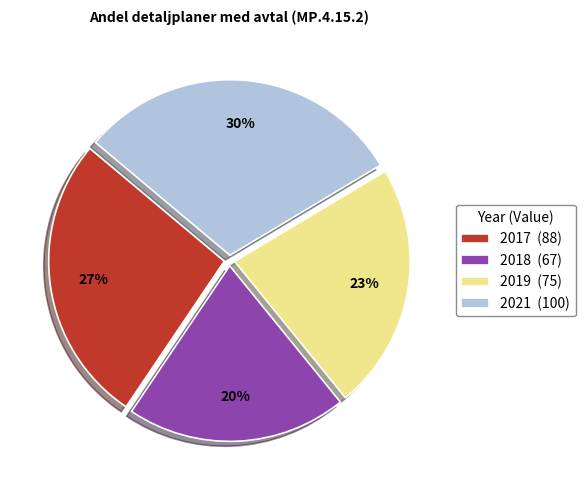

To the nearest percent, what is the difference between the largest and smallest slice percentages?

10%